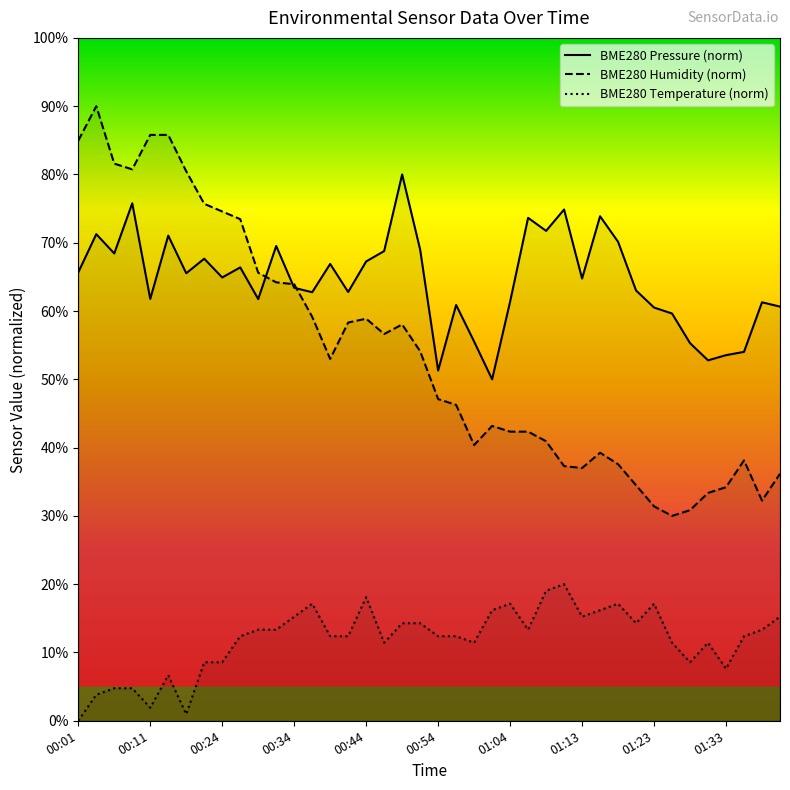

Reading left to right, list all the values displayed in this chart.

BME280_temperature: 00:01=0.0	00:03=3.8	00:06=4.8	00:08=4.8	00:11=1.9	00:13=6.7	00:16=1.0	00:21=8.6	00:24=8.6	00:26=12.4	00:29=13.3	00:31=13.3	00:34=15.2	00:36=17.1	00:39=12.4	00:41=12.4	00:44=18.1	00:46=11.4	00:49=14.3	00:51=14.3	00:54=12.4	00:56=12.4	00:59=11.4	01:01=16.2	01:04=17.1	01:06=13.3	01:08=19.0	01:11=20.0	01:13=15.2	01:16=16.2	01:18=17.1	01:21=14.3	01:23=17.1	01:26=11.4	01:28=8.6	01:31=11.4	01:33=7.6	01:36=12.4	01:38=13.3	01:41=15.2
BME280_humidity: 00:01=85.0	00:03=90.0	00:06=81.6	00:08=80.7	00:11=85.8	00:13=85.8	00:16=80.5	00:21=75.7	00:24=74.6	00:26=73.5	00:29=65.6	00:31=64.2	00:34=63.9	00:36=59.2	00:39=53.0	00:41=58.3	00:44=58.9	00:46=56.6	00:49=58.0	00:51=54.1	00:54=47.1	00:56=46.3	00:59=40.4	01:01=43.2	01:04=42.3	01:06=42.3	01:08=40.9	01:11=37.3	01:13=37.0	01:16=39.3	01:18=37.6	01:21=34.5	01:23=31.4	01:26=30.0	01:28=30.8	01:31=33.4	01:33=34.2	01:36=38.1	01:38=32.2	01:41=36.2
BME280_pressure_norm: 00:01=65.7	00:03=71.3	00:06=68.4	00:08=75.8	00:11=61.8	00:13=71.0	00:16=65.5	00:21=67.7	00:24=64.9	00:26=66.4	00:29=61.8	00:31=69.5	00:34=63.4	00:36=62.8	00:39=66.9	00:41=62.8	00:44=67.3	00:46=68.8	00:49=80.0	00:51=69.0	00:54=51.3	00:56=60.9	00:59=55.5	01:01=50.0	01:04=61.4	01:06=73.6	01:08=71.7	01:11=74.9	01:13=64.8	01:16=73.9	01:18=70.1	01:21=63.0	01:23=60.5	01:26=59.6	01:28=55.3	01:31=52.8	01:33=53.5	01:36=54.0	01:38=61.3	01:41=60.6